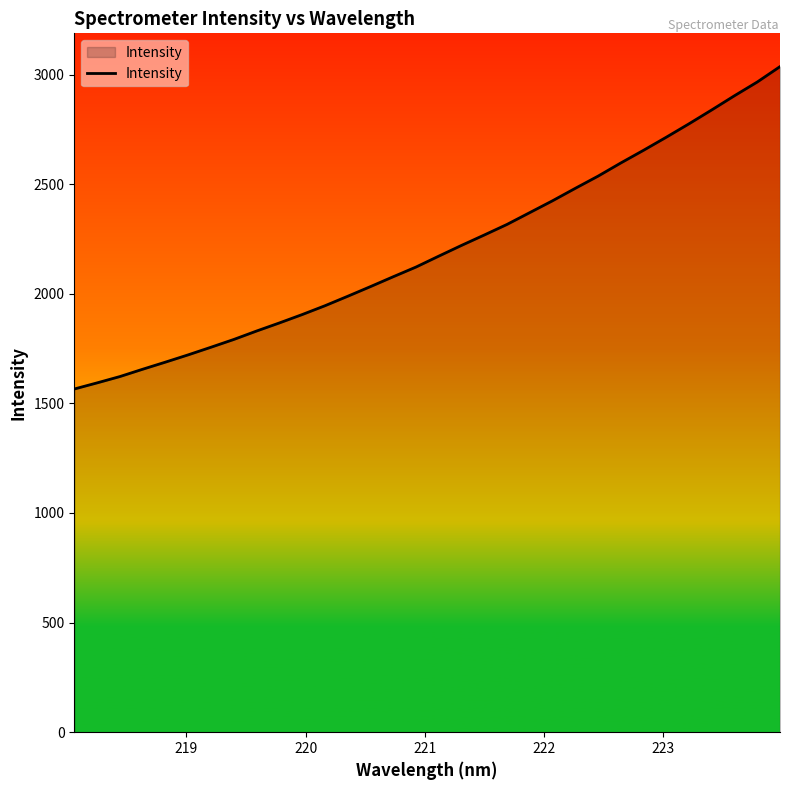

What is the maximum value shown in the chart?

3036.1